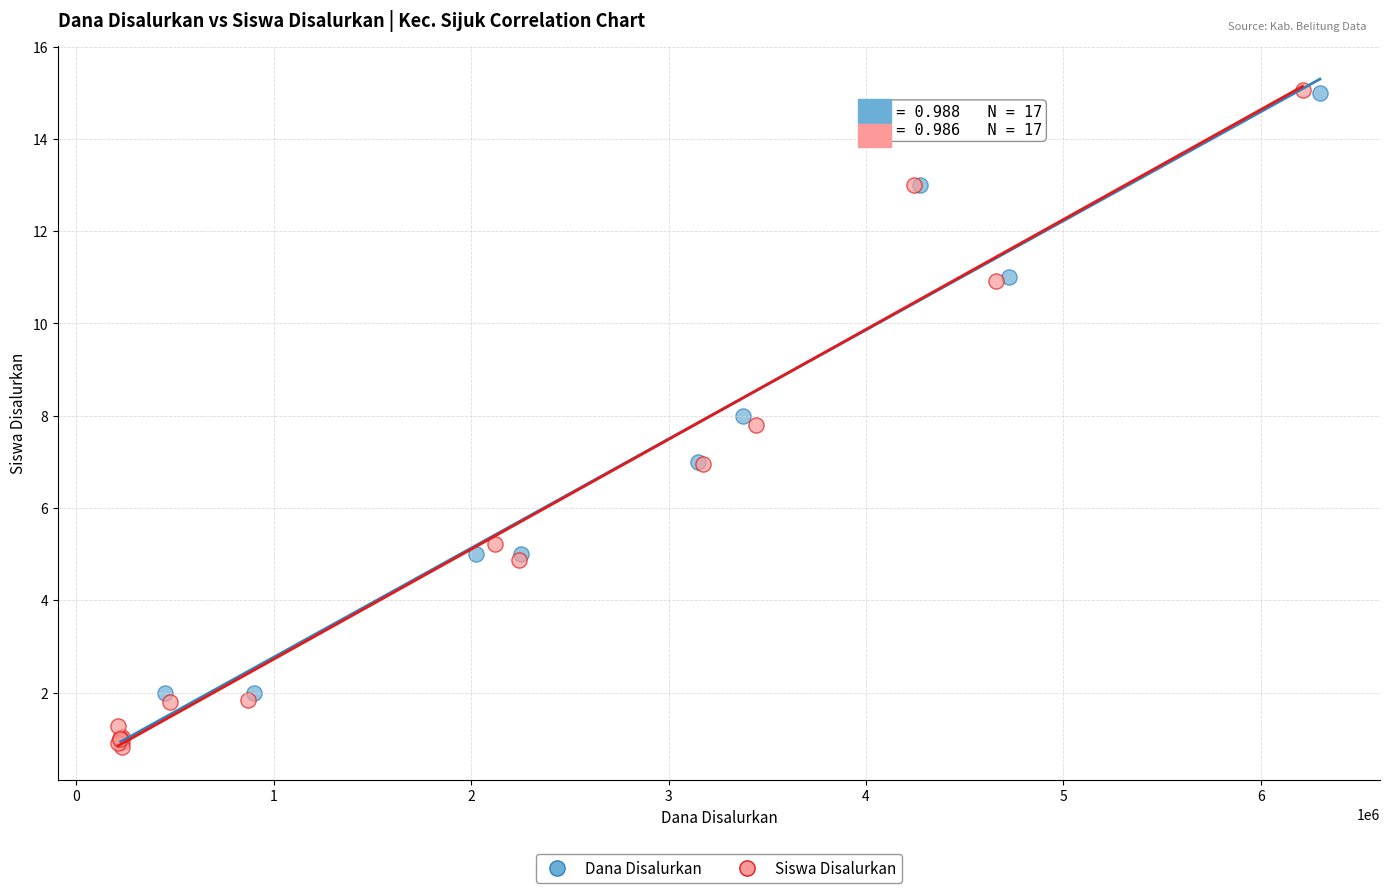

What are all the series names shown in the legend?

Dana Disalurkan, Siswa Disalurkan